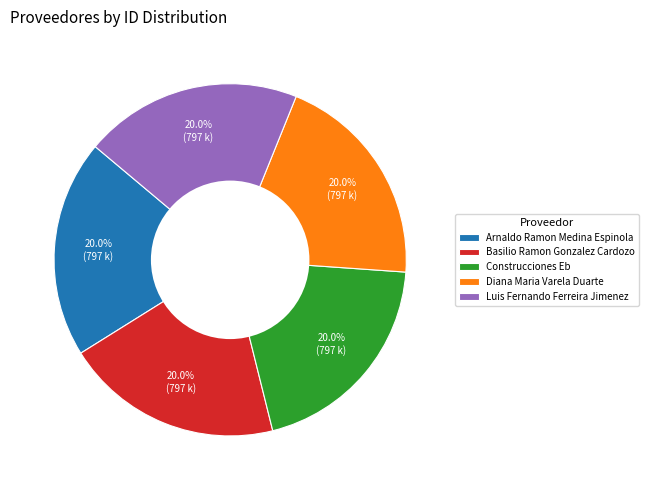

Does Basilio Ramon Gonzalez Cardozo represent more than half of the total?

No